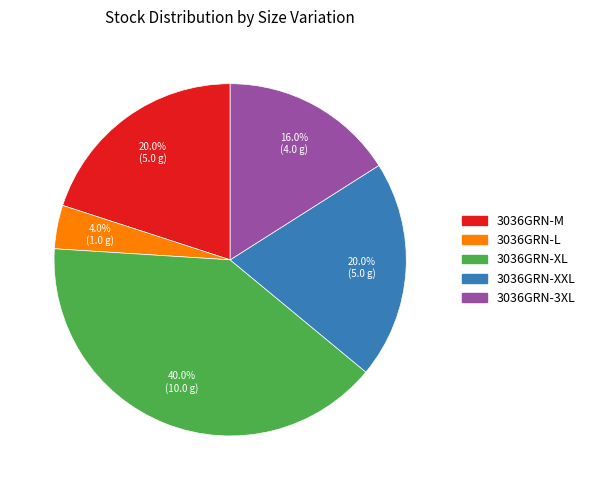

What percentage is the 3036GRN-XL slice, to the nearest percent?

40%